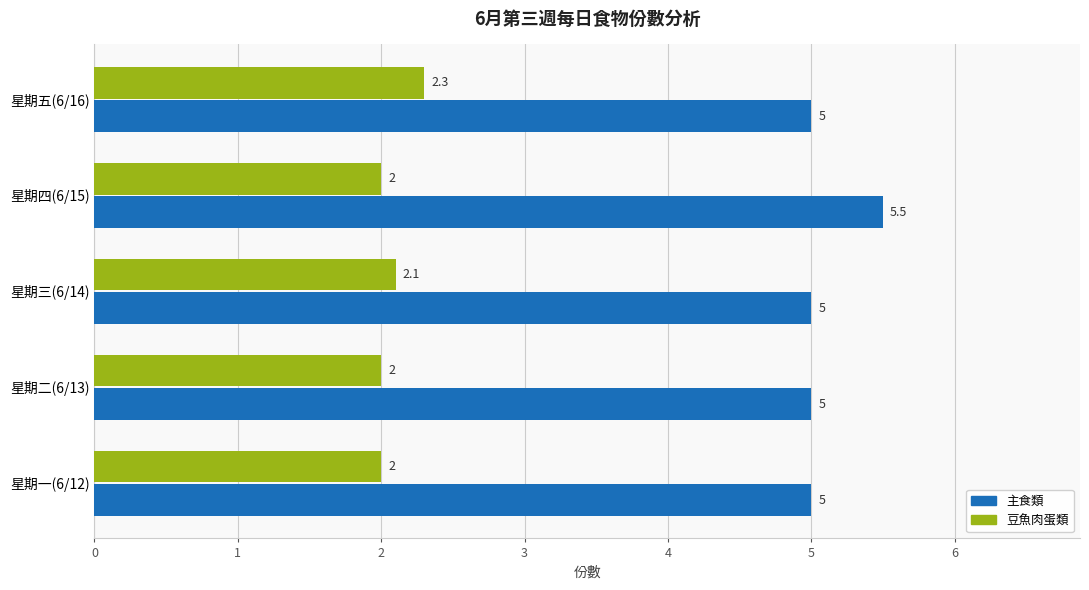

Count the number of data series in this chart.

2